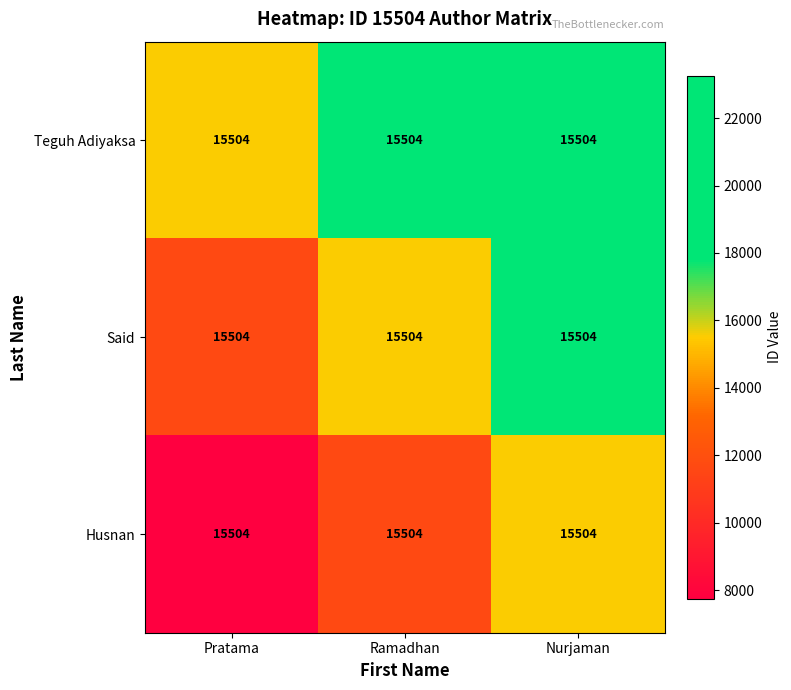

At which label does Teguh Adiyaksa reach its peak?

Nurjaman